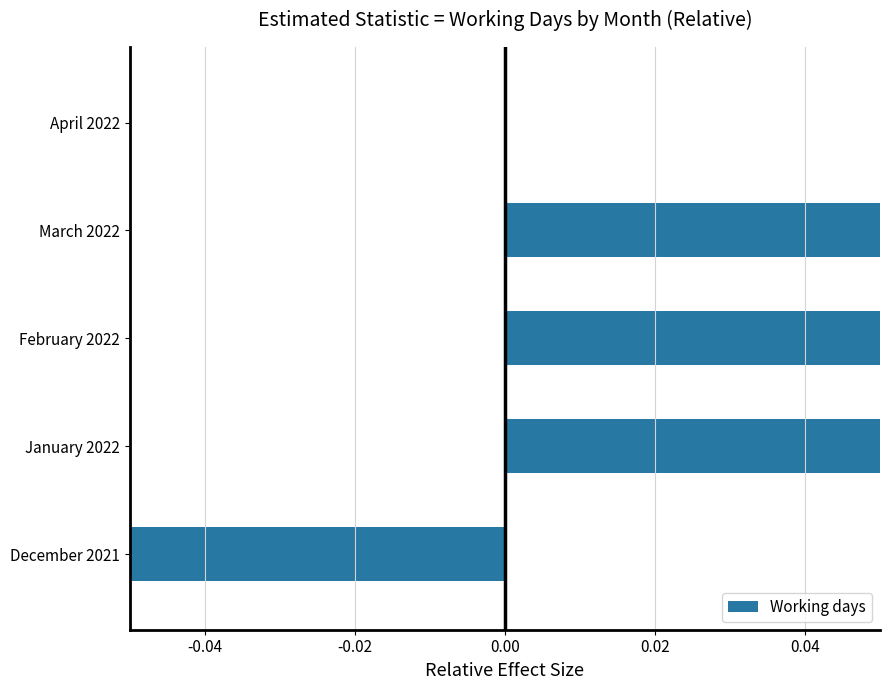

Does the chart contain stacked bars?

No